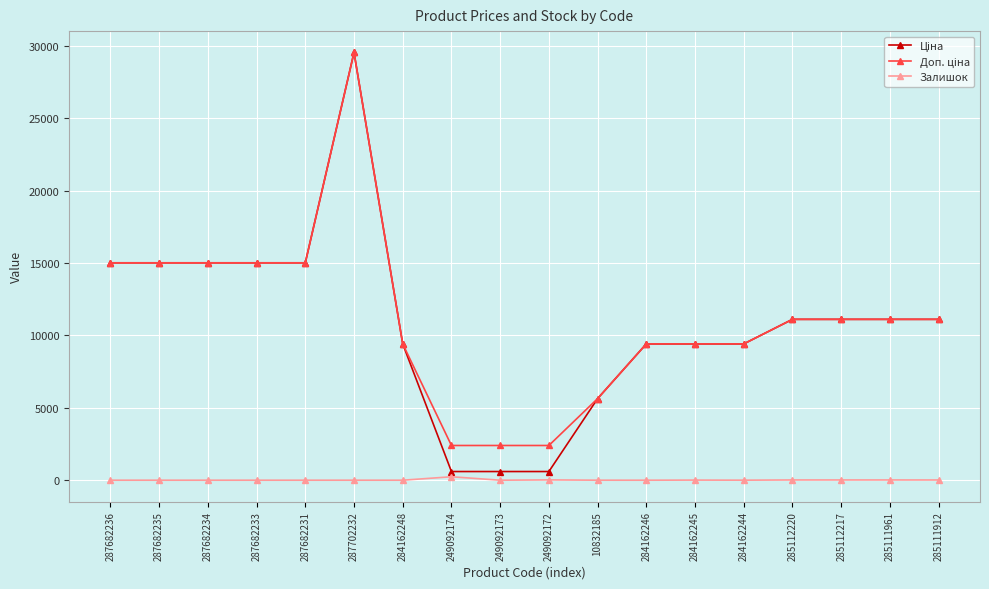

How many lines are shown in the chart?

3